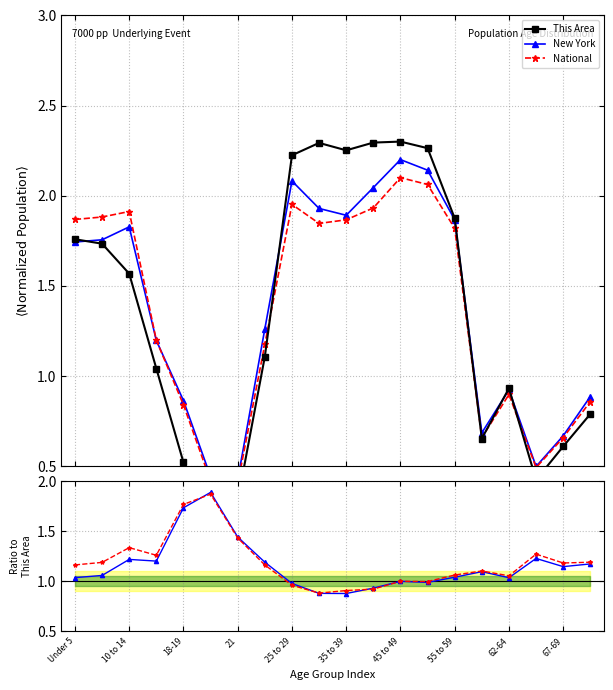

How many lines are shown in the chart?

5